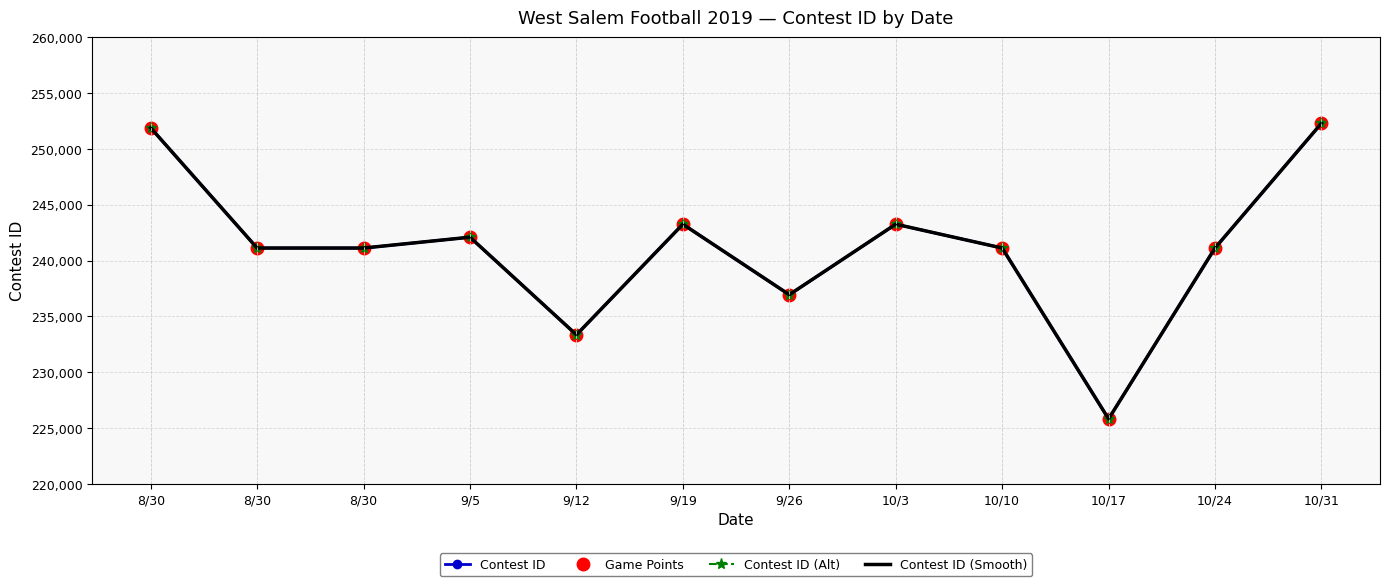

What is the smallest value displayed?

225825